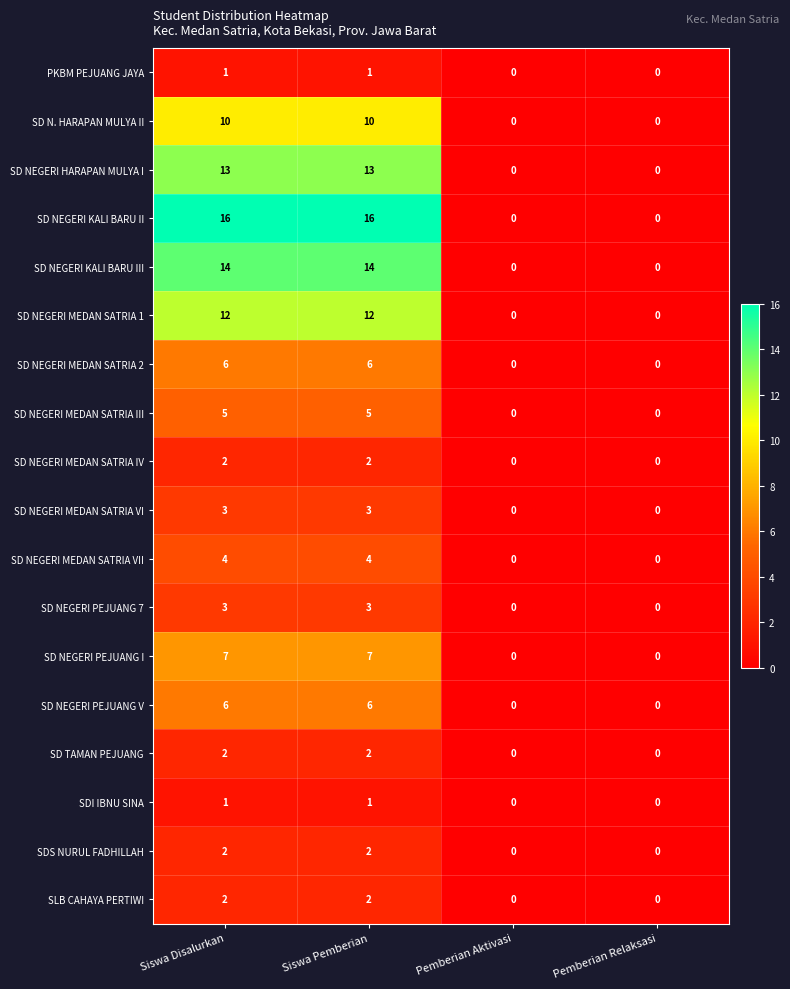

What is the sum of all SD NEGERI KALI BARU III values?

28